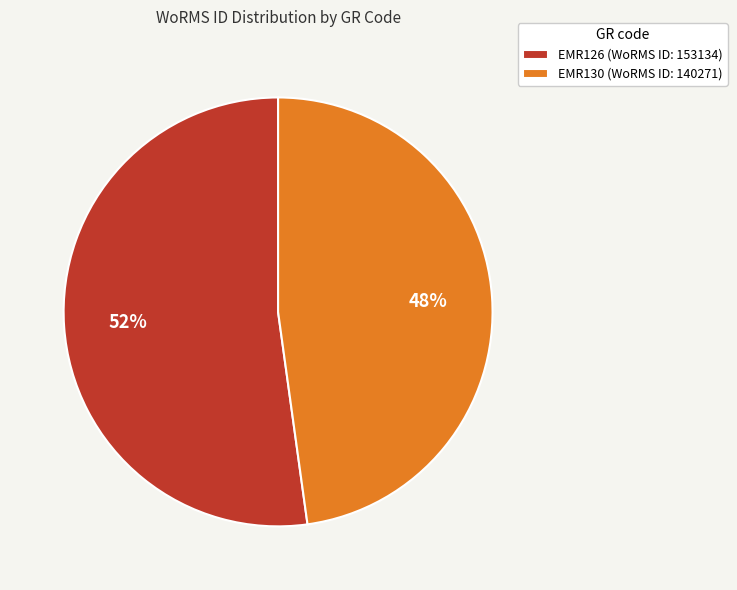

What is the largest slice in the pie chart?

EMR126